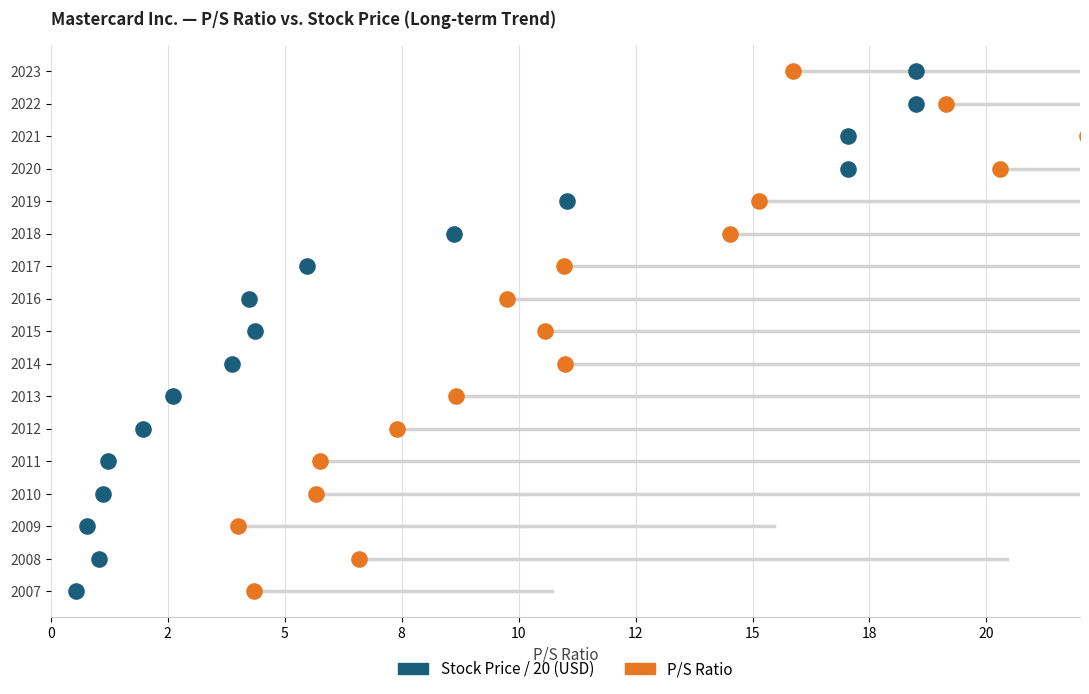

What are all the series names shown in the legend?

Stock Price / 20 (USD), P/S Ratio